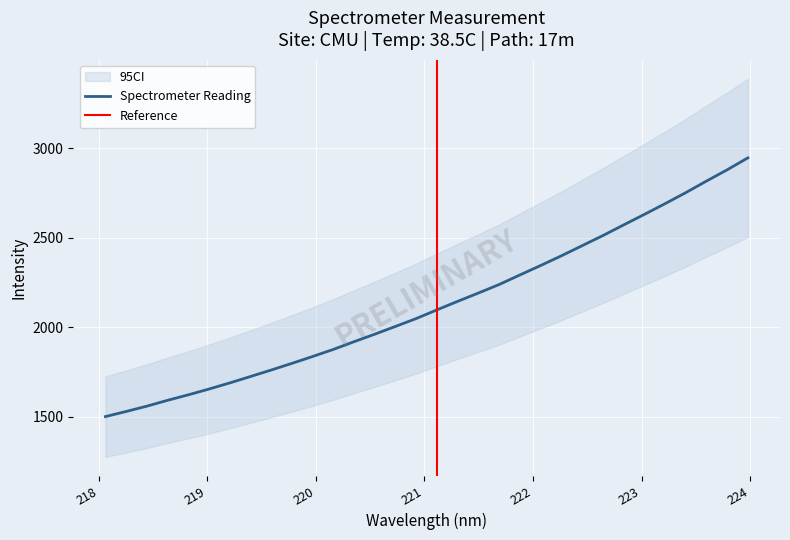

What is the minimum value for Spectrometer Reading?

1500.5